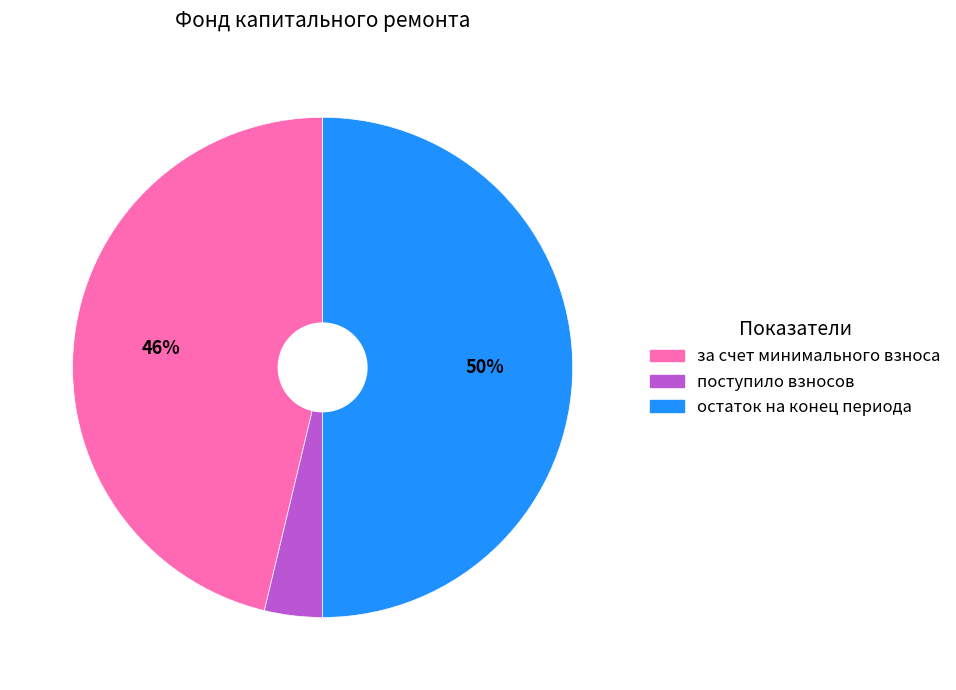

To the nearest percent, what is the difference between the largest and smallest slice percentages?

46%